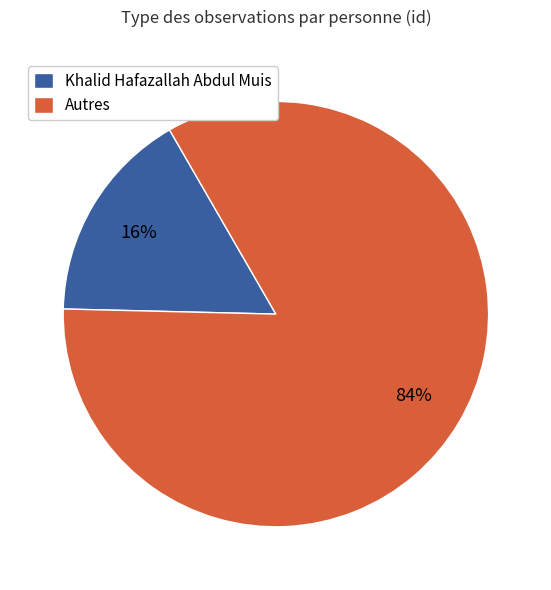

What percentage is the Khalid Hafazallah Abdul Muis slice, to the nearest percent?

16%